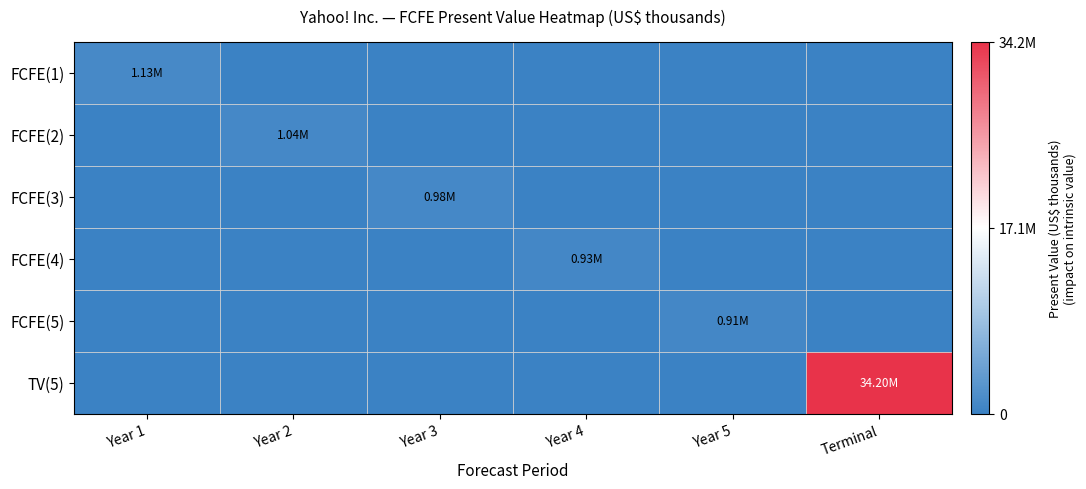

Reading left to right, what are all the values shown in this chart?

FCFE(1): Year 1=1133213	Year 2=0	Year 3=0	Year 4=0	Year 5=0	Terminal=0
FCFE(2): Year 1=0	Year 2=1040973	Year 3=0	Year 4=0	Year 5=0	Terminal=0
FCFE(3): Year 1=0	Year 2=0	Year 3=975512	Year 4=0	Year 5=0	Terminal=0
FCFE(4): Year 1=0	Year 2=0	Year 3=0	Year 4=932224	Year 5=0	Terminal=0
FCFE(5): Year 1=0	Year 2=0	Year 3=0	Year 4=0	Year 5=908115	Terminal=0
TV(5): Year 1=0	Year 2=0	Year 3=0	Year 4=0	Year 5=0	Terminal=34204994